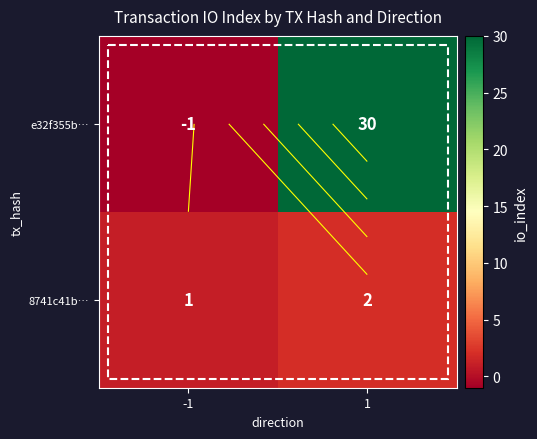

True or false: e32f355b… has a value of 30 at 1.

True